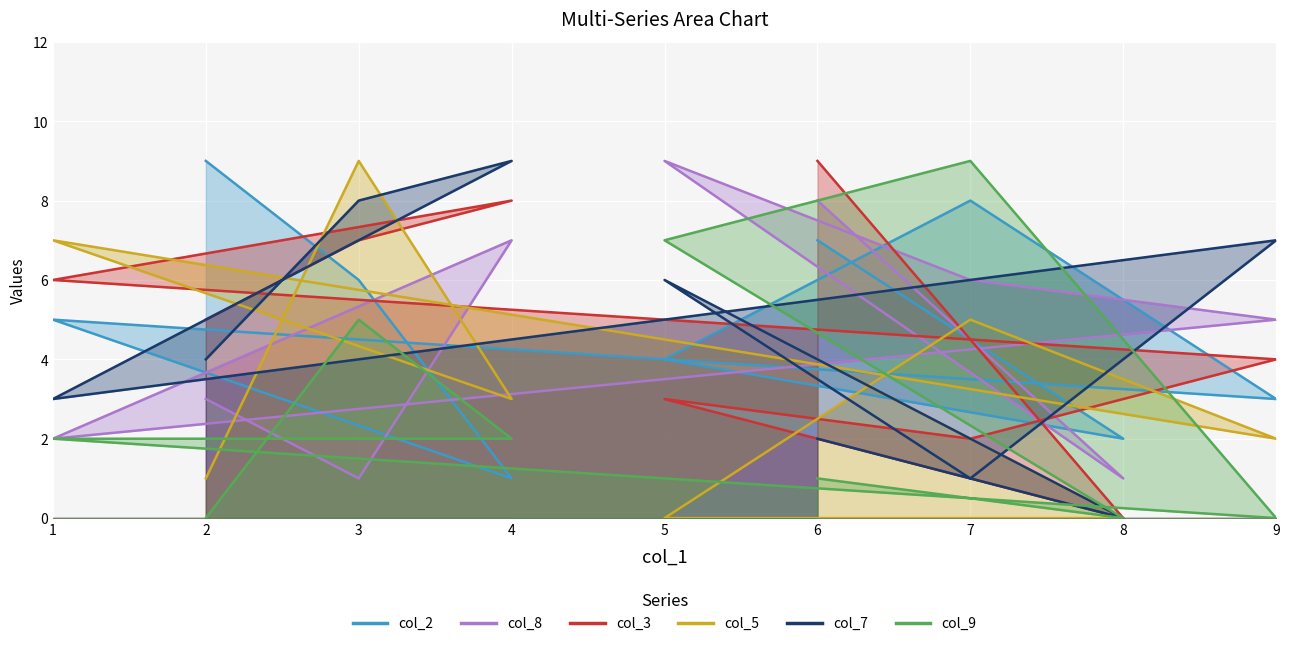

What is the difference between the second highest and minimum values in the col_9 series?

7